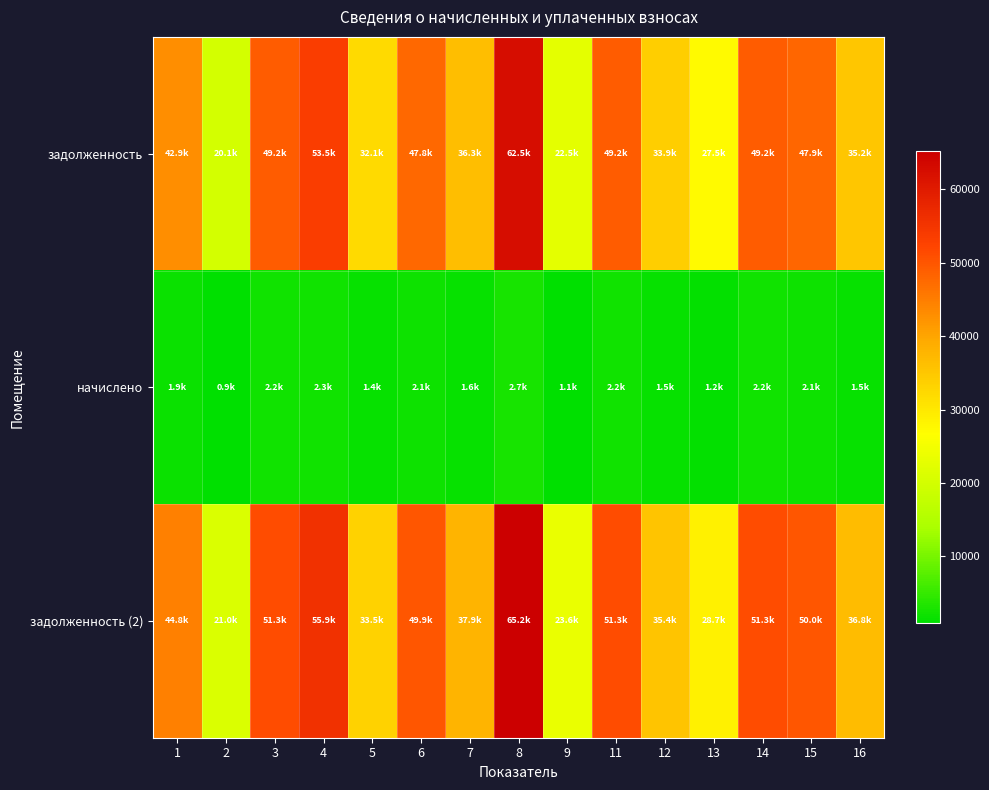

Reading left to right, extract all data points from this chart.

задолженность: 1=42895.1	2=20143.9	3=49174.6	4=53515.9	5=32126.2	6=47802.2	7=36335.8	8=62462.6	9=22488.0	11=49179.6	12=33920.9	13=27499.0	14=49179.6	15=47884.4	16=35238.0
начислено: 1=1875.6	2=880.8	3=2150.2	4=2340.0	5=1404.7	6=2090.2	7=1588.8	8=2731.2	9=1080.0	11=2150.4	12=1483.2	13=1202.4	14=2150.4	15=2093.8	16=1540.8
задолженность (2): 1=44770.7	2=21024.7	3=51324.7	4=55855.9	5=33530.9	6=49892.4	7=37924.6	8=65193.8	9=23568.0	11=51330.0	12=35404.1	13=28701.4	14=51330.0	15=49978.2	16=36778.8